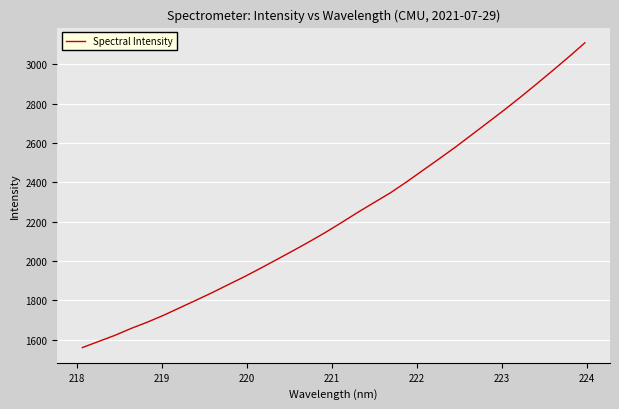

What is the smallest value displayed?

1559.2